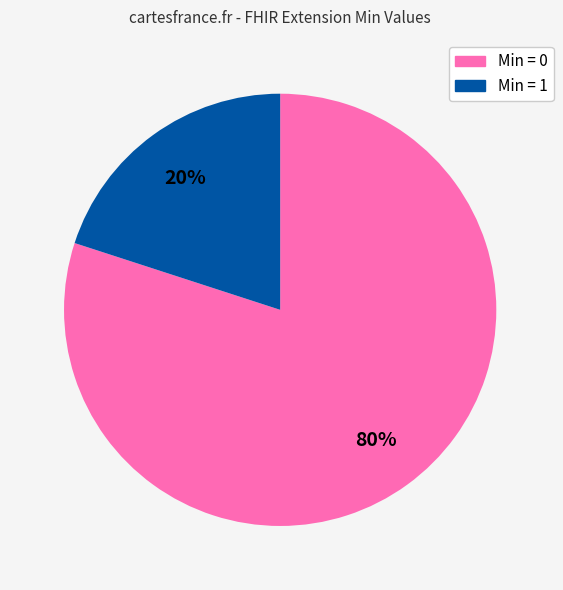

How many slices are in this pie chart?

2